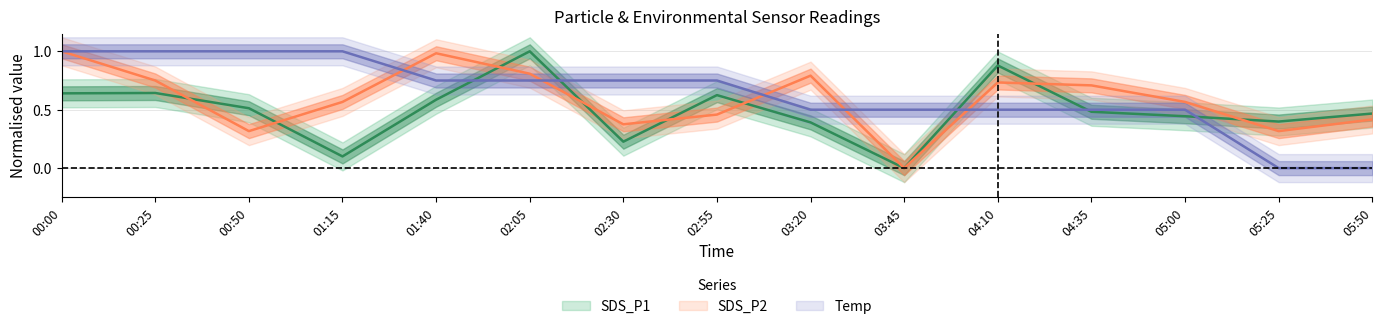

Reading left to right, extract all data points from this chart.

SDS_P1: 00:00=0.6	00:25=0.6	00:50=0.5	01:15=0.1	01:40=0.6	02:05=1.0	02:30=0.2	02:55=0.6	03:20=0.4	03:45=0.0	04:10=0.9	04:35=0.5	05:00=0.4	05:25=0.4	05:50=0.5
SDS_P2: 00:00=1.0	00:25=0.8	00:50=0.3	01:15=0.6	01:40=1.0	02:05=0.8	02:30=0.4	02:55=0.5	03:20=0.8	03:45=0.0	04:10=0.7	04:35=0.7	05:00=0.6	05:25=0.3	05:50=0.4
Temp: 00:00=1.0	00:25=1.0	00:50=1.0	01:15=1.0	01:40=0.8	02:05=0.8	02:30=0.8	02:55=0.8	03:20=0.5	03:45=0.5	04:10=0.5	04:35=0.5	05:00=0.5	05:25=0.0	05:50=0.0